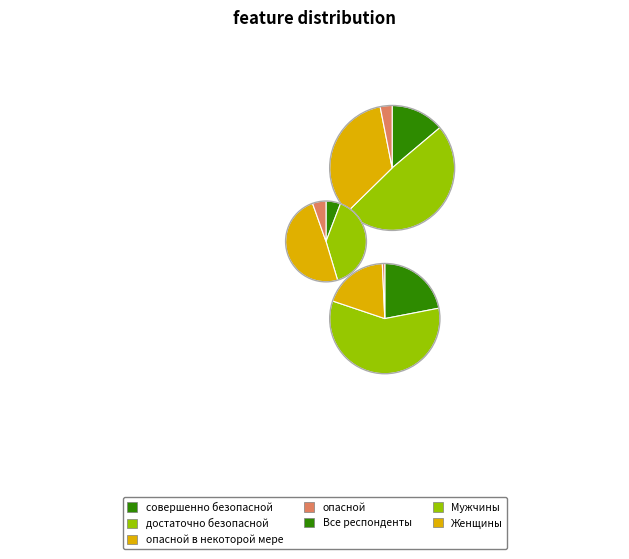

Which slice is the smallest?

опасной